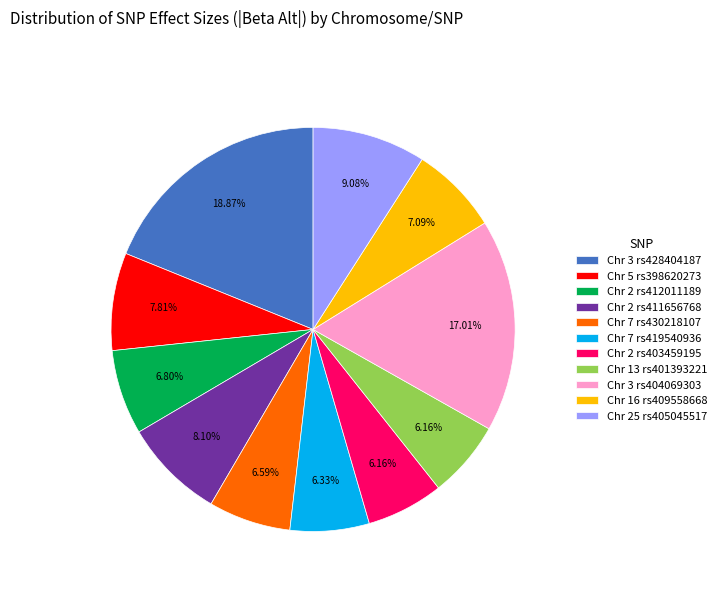

Do Chr 7 rs419540936 and Chr 5 rs398620273 together represent more than half of the pie?

No